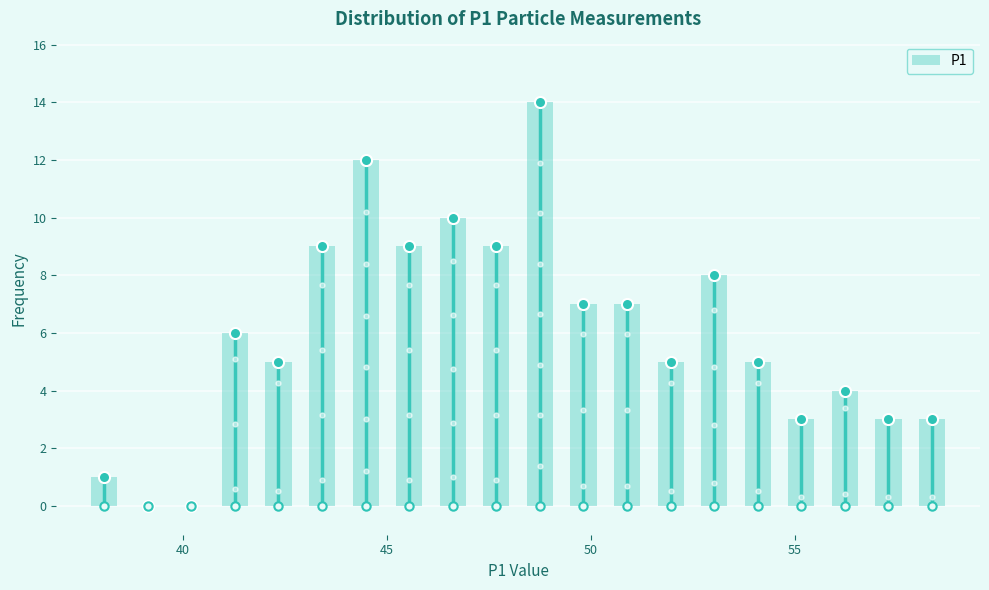

Around what value on the x-axis is the tallest bar? Give the approximate position of its centre, as read against the axis.

48.5